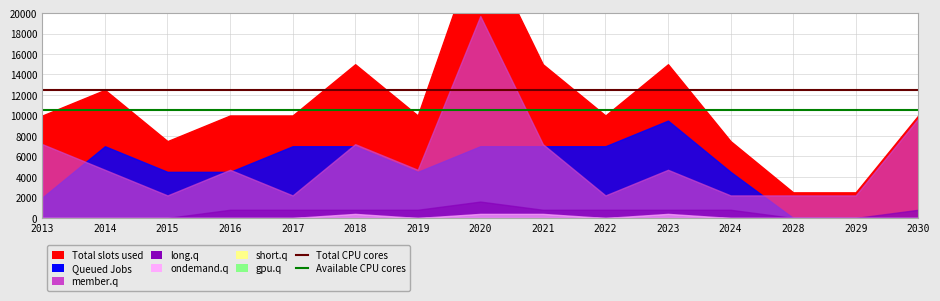

Which category has the lowest value across all series?

2013